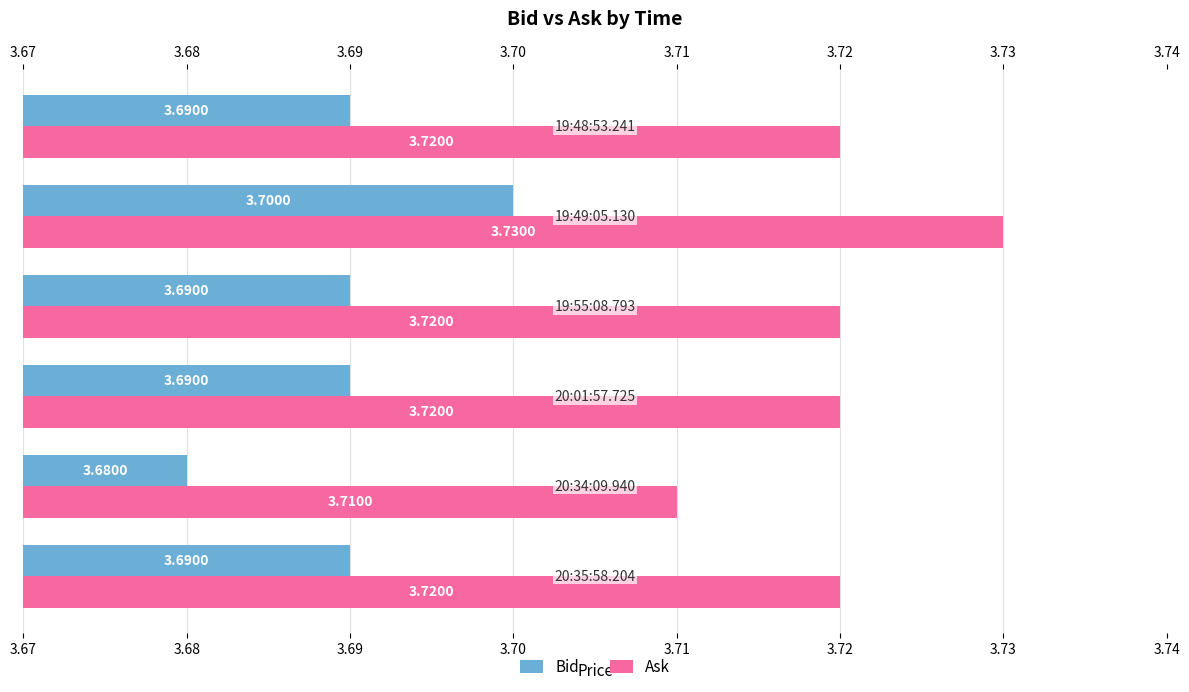

What is the value of the Ask bar at the 4th from the left?

3.7